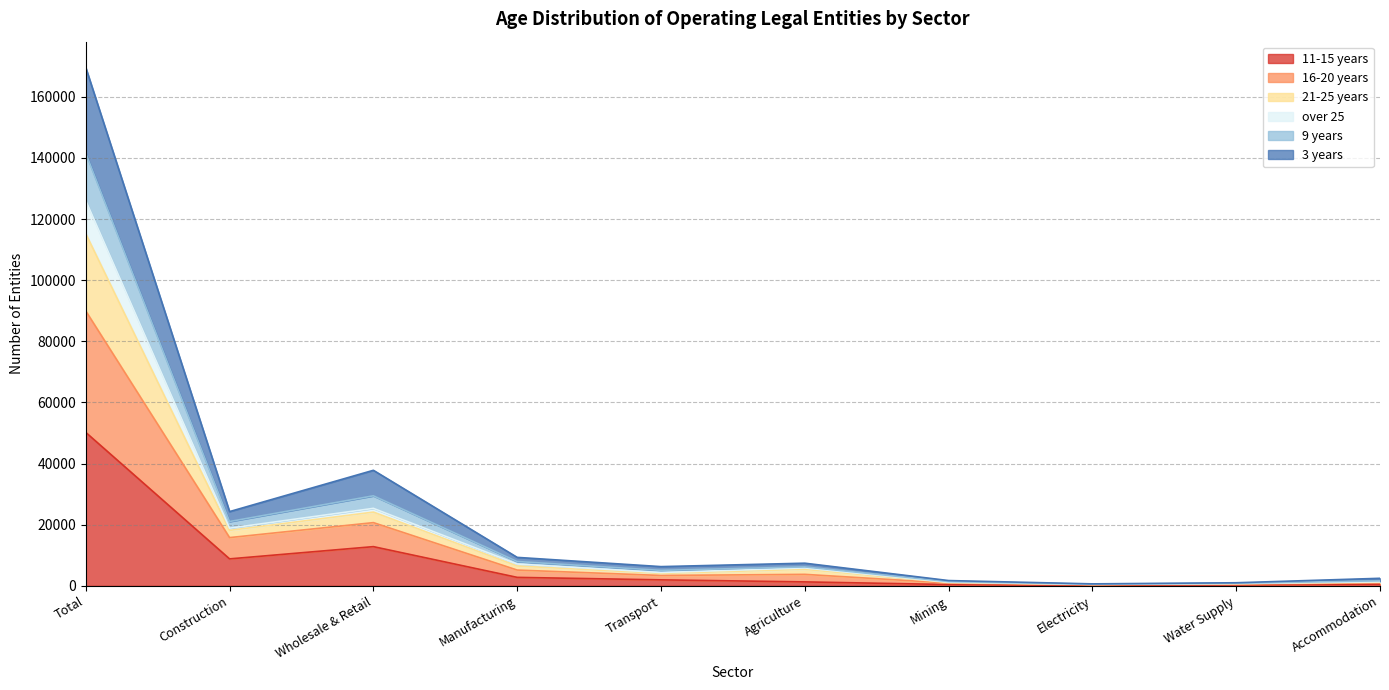

At which label does over 25 first exceed 6196?

Total